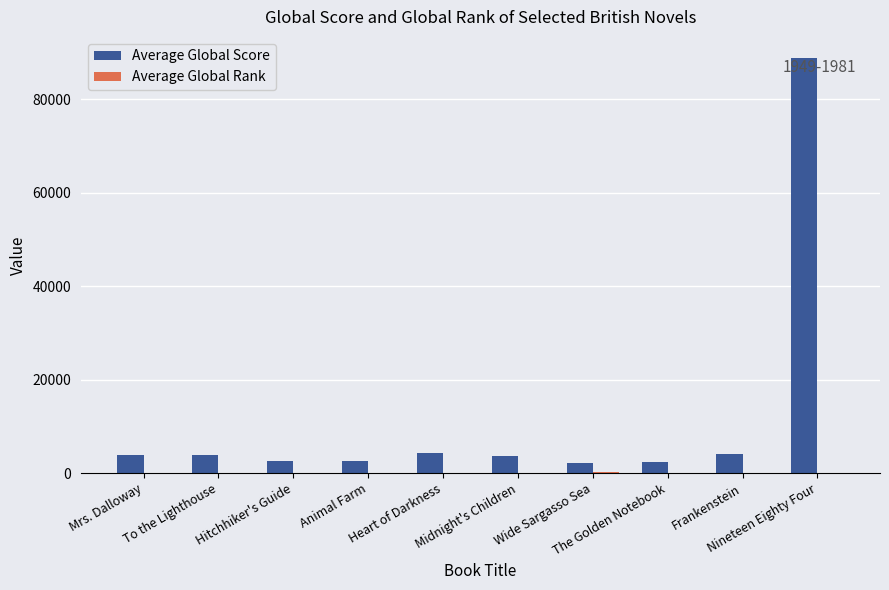

How many categories are shown in the chart?

10